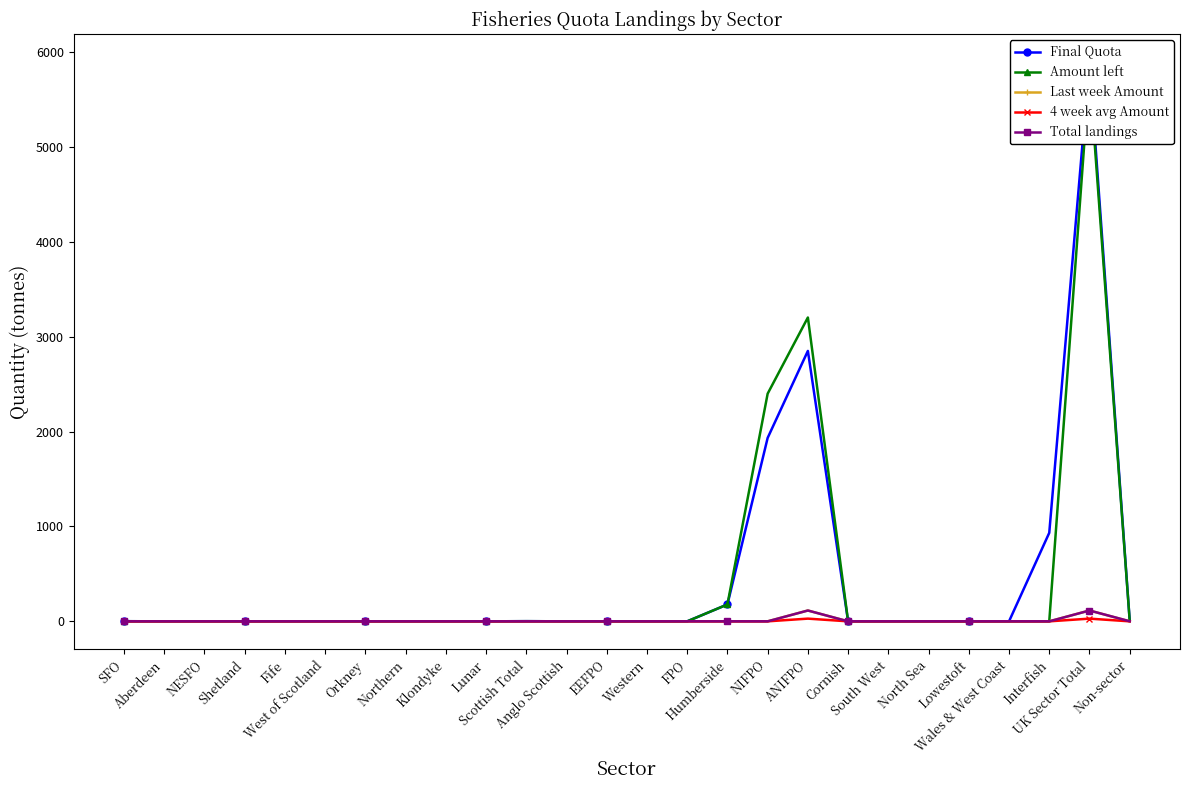

The value of 4 week avg Amount at SFO is 0.0. True or false?

True